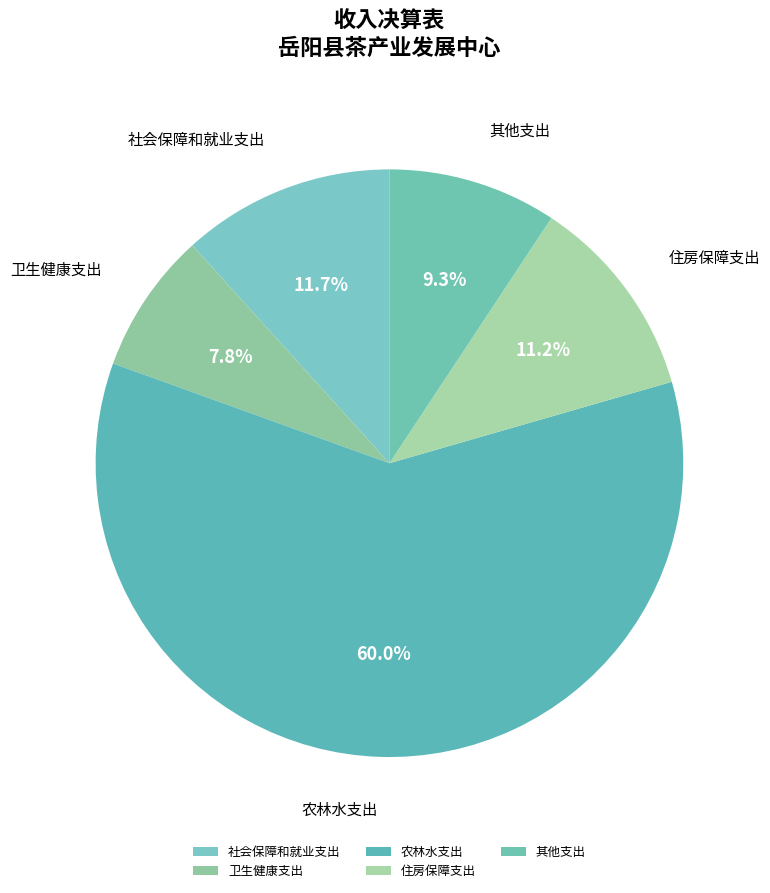

Which has a higher value, 其他支出 or 住房保障支出?

住房保障支出